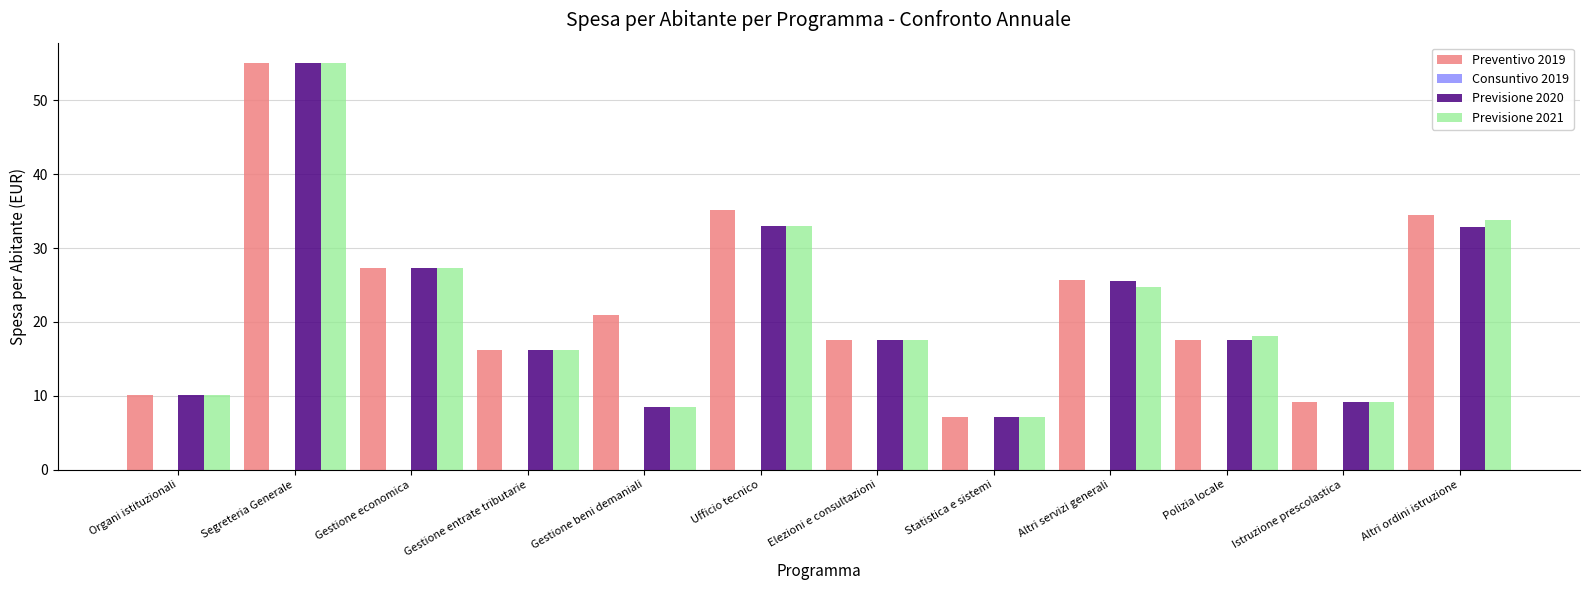

Between Altri servizi generali and Polizia locale, which series saw the biggest shift?

Preventivo 2019